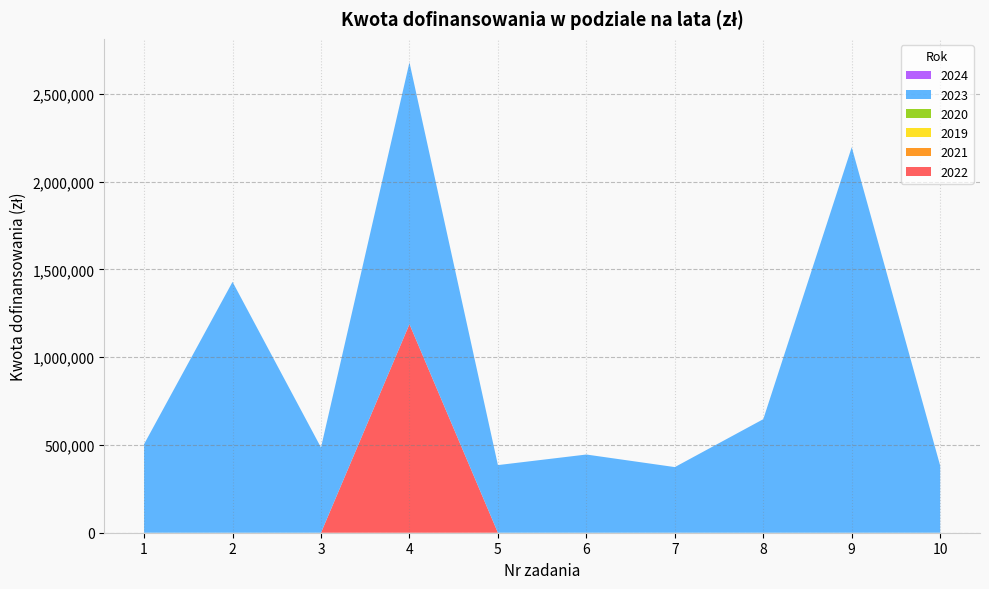

Reading left to right, what are all the values shown in this chart?

2022: 1=0.0	2=0.0	3=0.0	4=1187826.4	5=0.0	6=0.0	7=0.0	8=0.0	9=0.0	10=0.0
2021: 1=0.0	2=0.0	3=0.0	4=0.0	5=0.0	6=0.0	7=0.0	8=0.0	9=0.0	10=0.0
2019: 1=0.0	2=0.0	3=0.0	4=0.0	5=0.0	6=0.0	7=0.0	8=0.0	9=0.0	10=0.0
2020: 1=0.0	2=0.0	3=0.0	4=0.0	5=0.0	6=0.0	7=0.0	8=0.0	9=0.0	10=0.0
2023: 1=504500.0	2=1428640.3	3=485325.6	4=1490970.9	5=385168.6	6=445371.2	7=373734.1	8=646677.3	9=2195882.7	10=381707.9
2024: 1=0.0	2=0.0	3=0.0	4=0.0	5=0.0	6=0.0	7=0.0	8=0.0	9=0.0	10=0.0